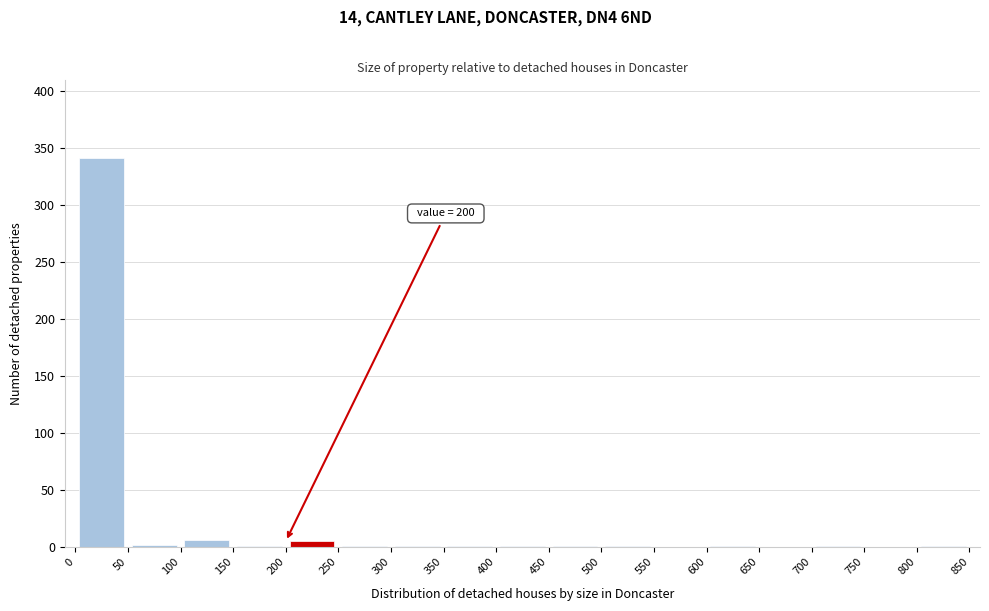

Over which range of the x-axis is the bar tallest?

0 to 50